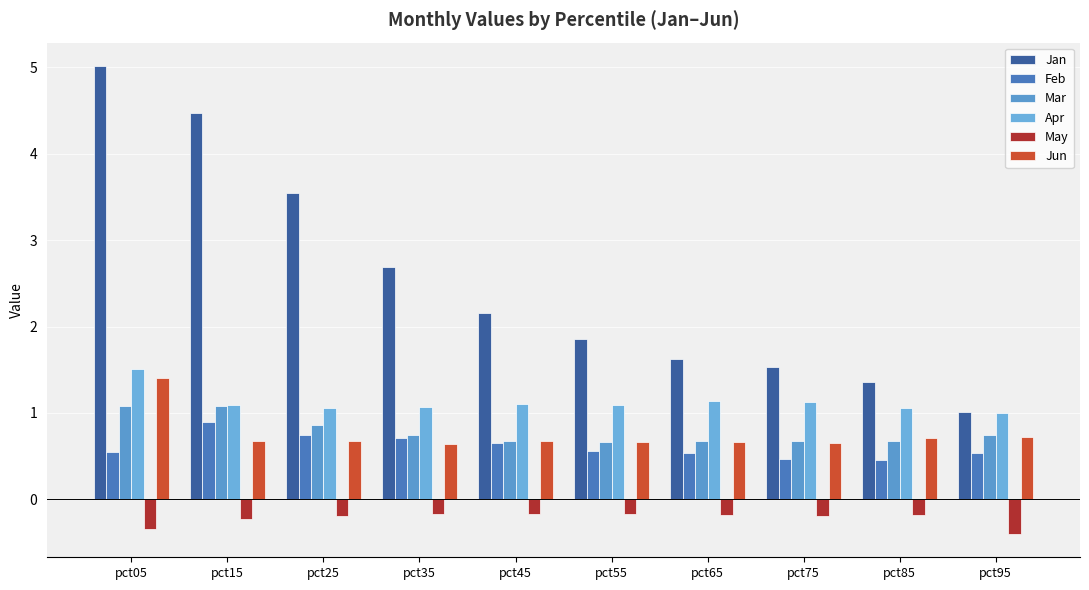

Reading left to right, what are all the values shown in this chart?

Jan: pct05=5.0	pct15=4.5	pct25=3.5	pct35=2.7	pct45=2.2	pct55=1.9	pct65=1.6	pct75=1.5	pct85=1.4	pct95=1.0
Feb: pct05=0.6	pct15=0.9	pct25=0.8	pct35=0.7	pct45=0.7	pct55=0.6	pct65=0.5	pct75=0.5	pct85=0.5	pct95=0.5
Mar: pct05=1.1	pct15=1.1	pct25=0.9	pct35=0.7	pct45=0.7	pct55=0.7	pct65=0.7	pct75=0.7	pct85=0.7	pct95=0.7
Apr: pct05=1.5	pct15=1.1	pct25=1.1	pct35=1.1	pct45=1.1	pct55=1.1	pct65=1.1	pct75=1.1	pct85=1.1	pct95=1.0
May: pct05=-0.3	pct15=-0.2	pct25=-0.2	pct35=-0.2	pct45=-0.2	pct55=-0.2	pct65=-0.2	pct75=-0.2	pct85=-0.2	pct95=-0.4
Jun: pct05=1.4	pct15=0.7	pct25=0.7	pct35=0.6	pct45=0.7	pct55=0.7	pct65=0.7	pct75=0.7	pct85=0.7	pct95=0.7